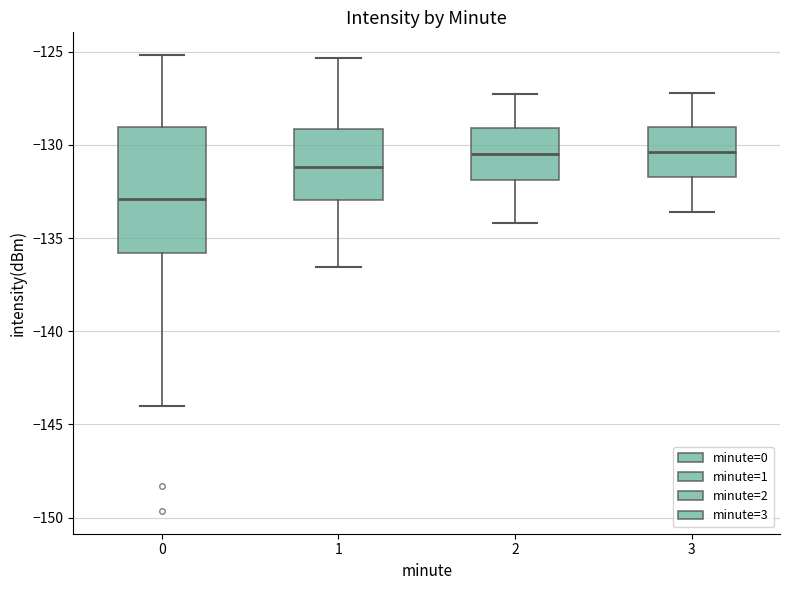

Which box has the lowest median line?

0